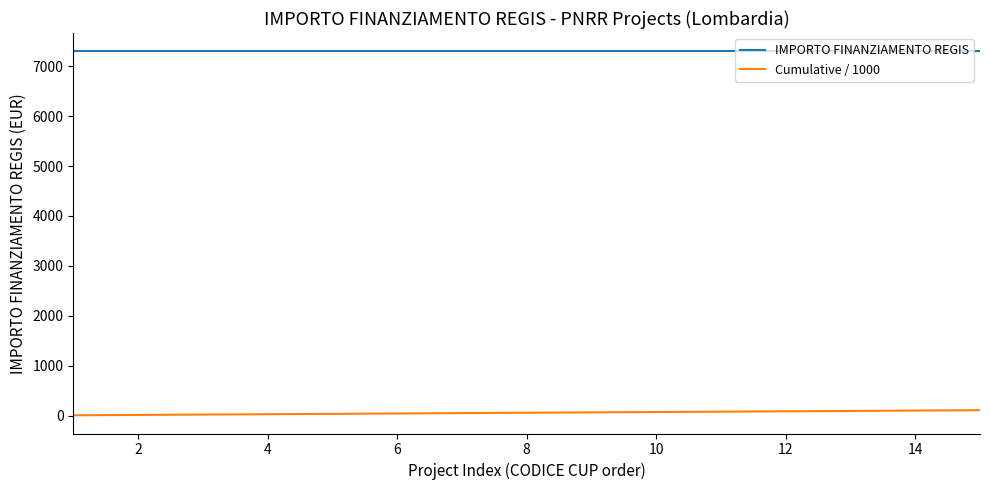

What is the greatest value displayed?

7301.0